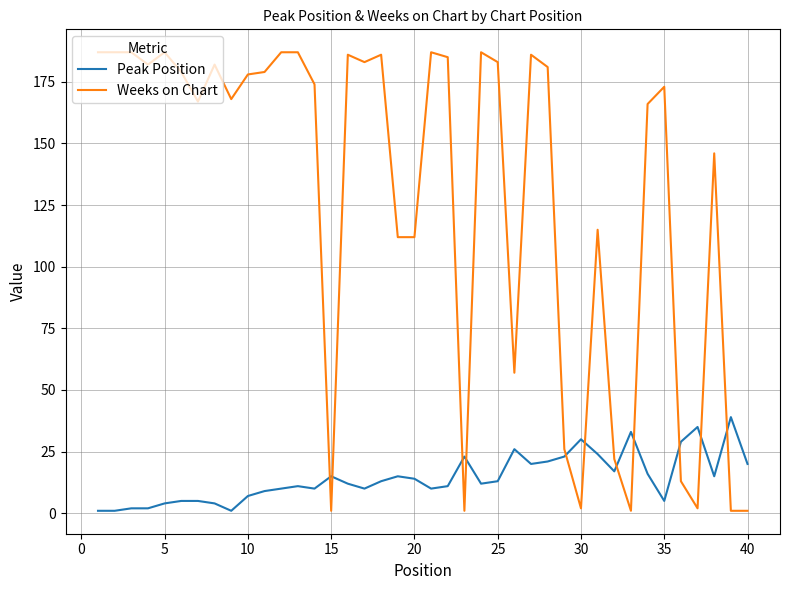

What is the sum of all Peak Position values?

573